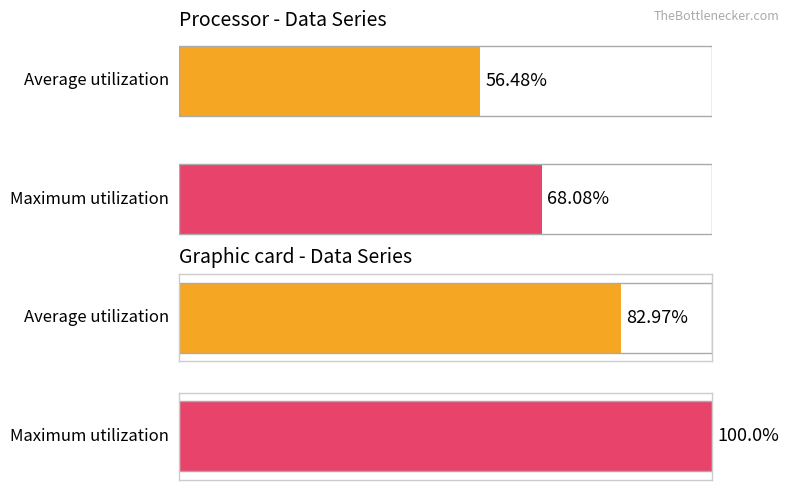

What are all the series names shown in the legend?

Average utilization, Maximum utilization